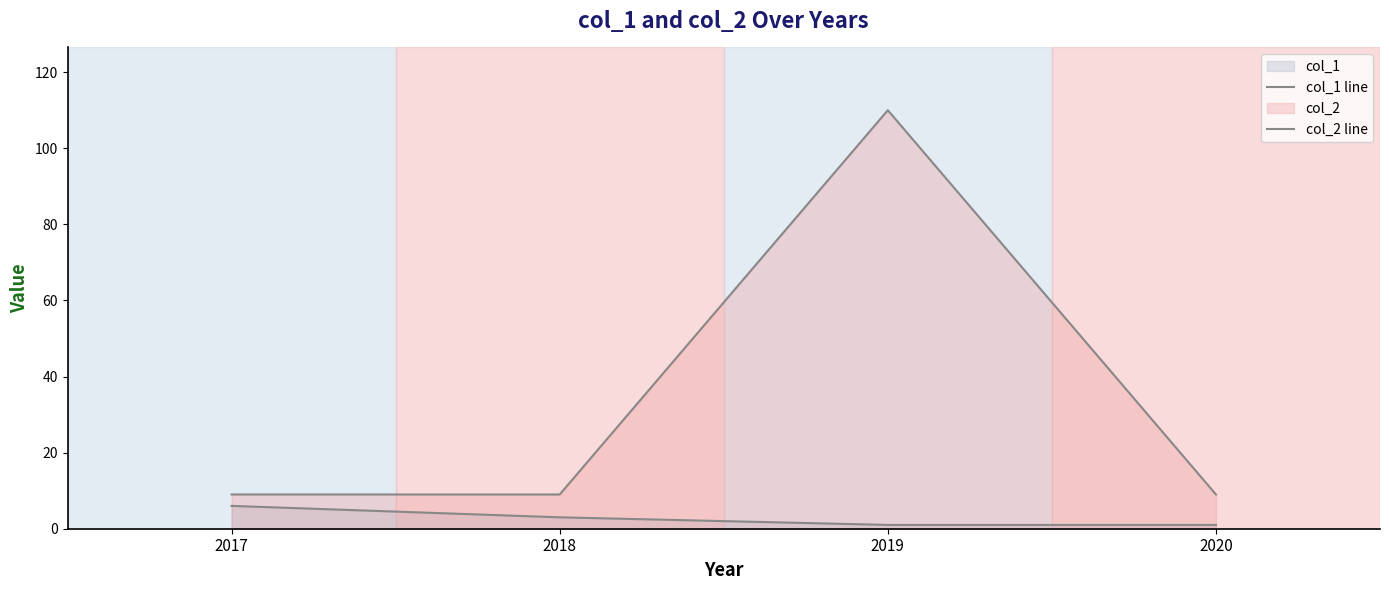

Does the chart have visible grid lines?

No